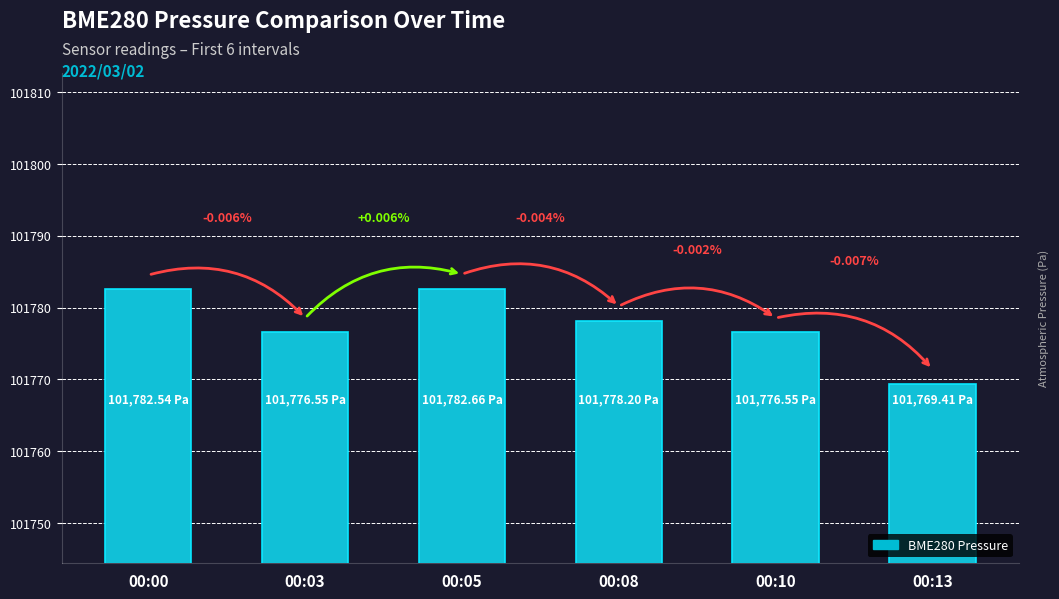

Between 00:08 and 00:05, which is larger?

00:05